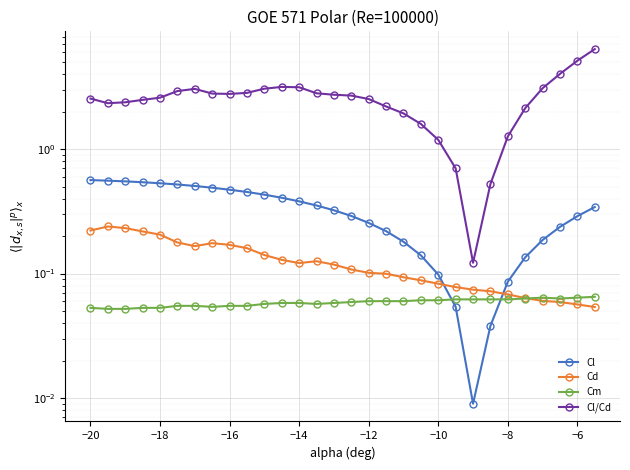

The value of Cd at −18 is 0.1. True or false?

False